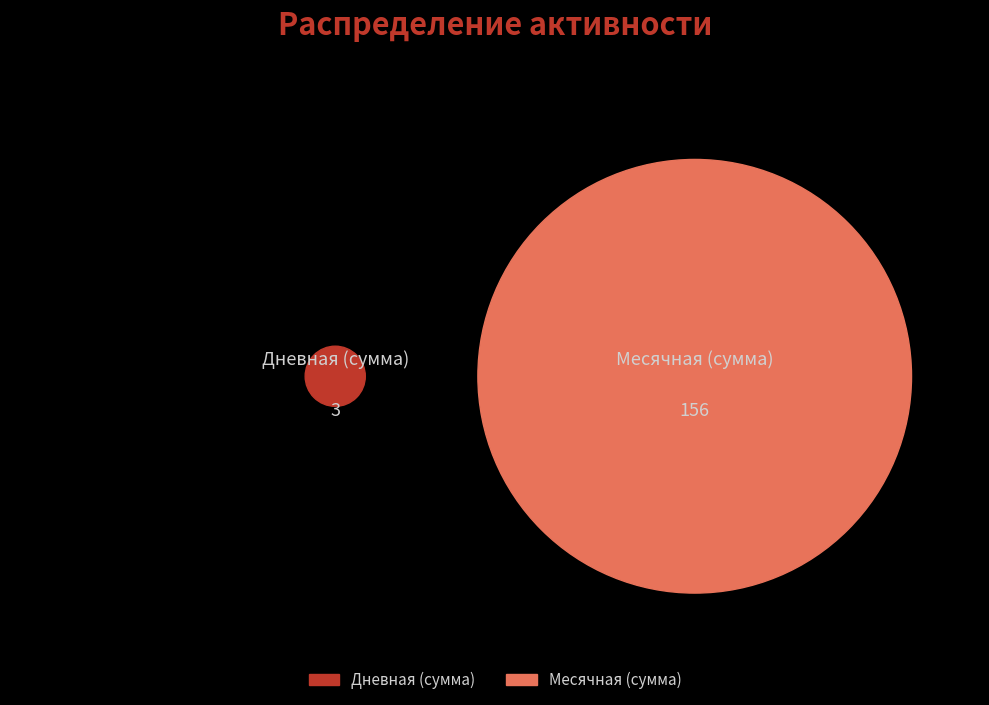

Rank the series at 18 from lowest to highest value.

Дневная, Месячная